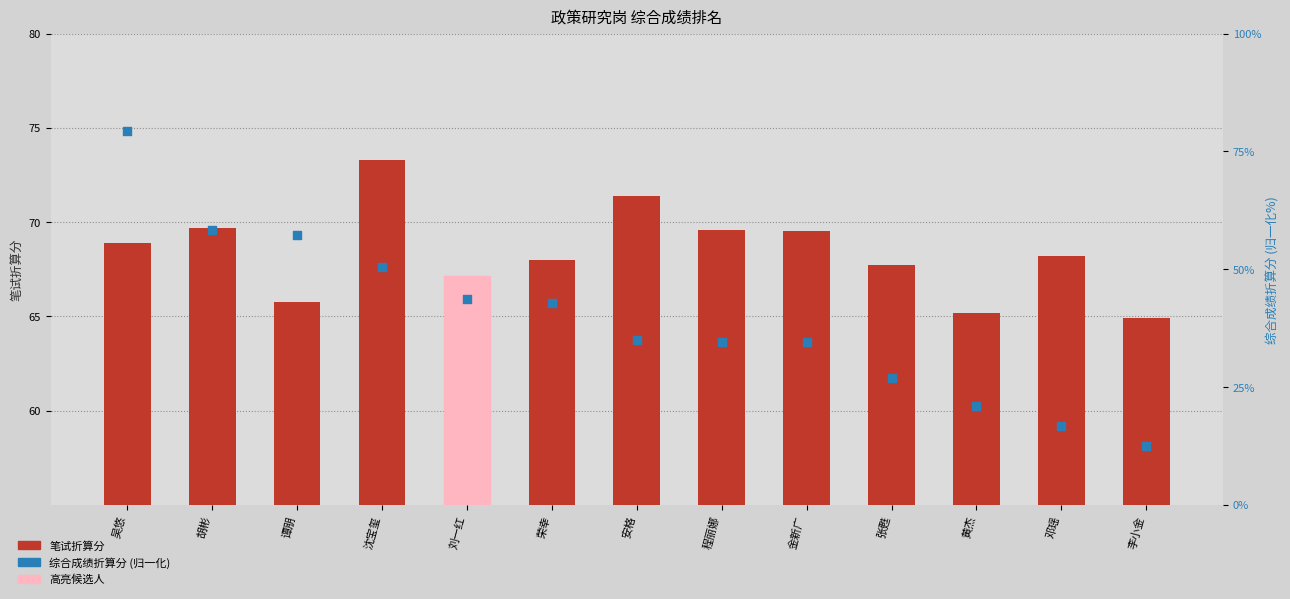

What are all the series names shown in the legend?

笔试折算分, 综合成绩折算分 (百分位)